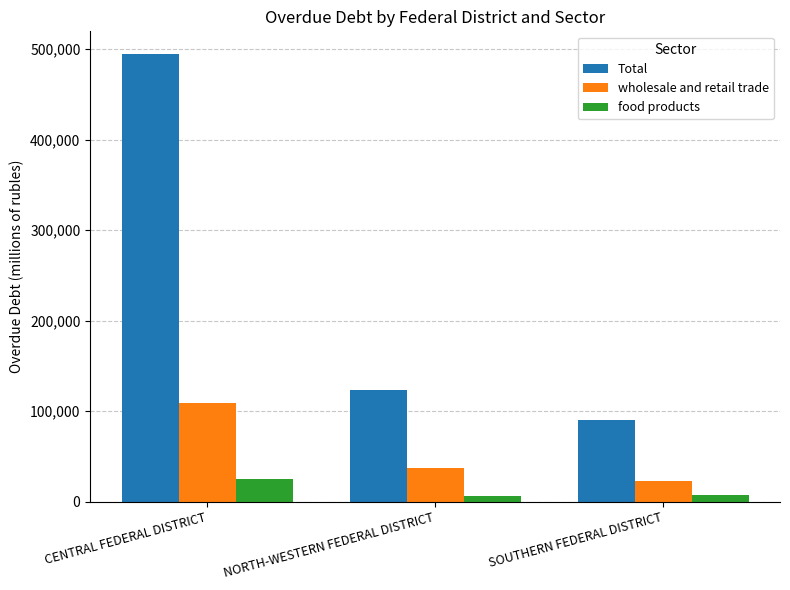

The value of wholesale and retail trade at CENTRAL FEDERAL DISTRICT is 53941. True or false?

False